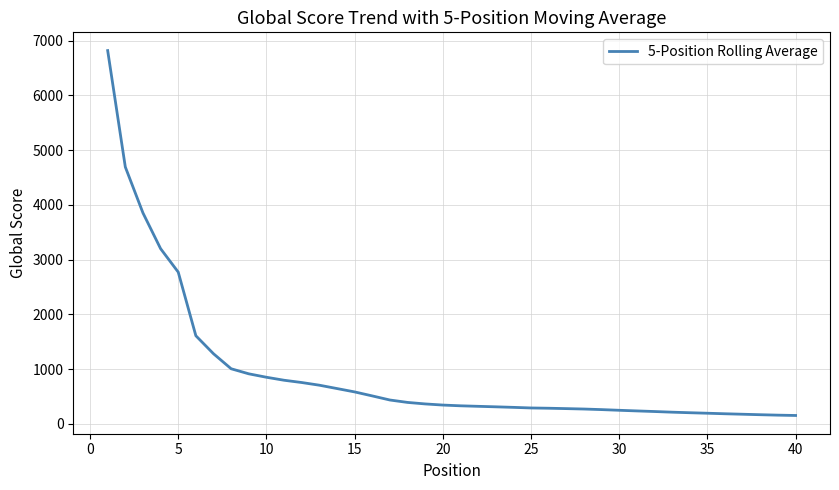

What is the greatest value displayed?

6817.0